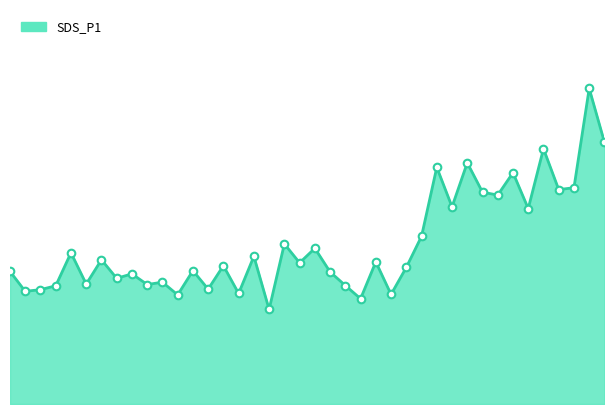

How many lines are shown in the chart?

1